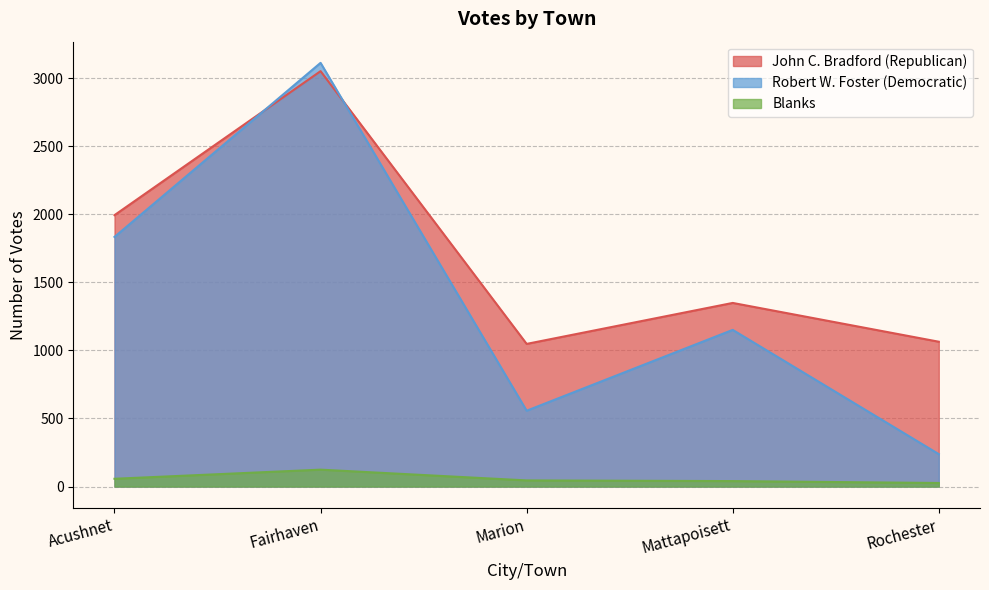

Where is the first local minimum for Robert W. Foster (Democratic)?

Marion